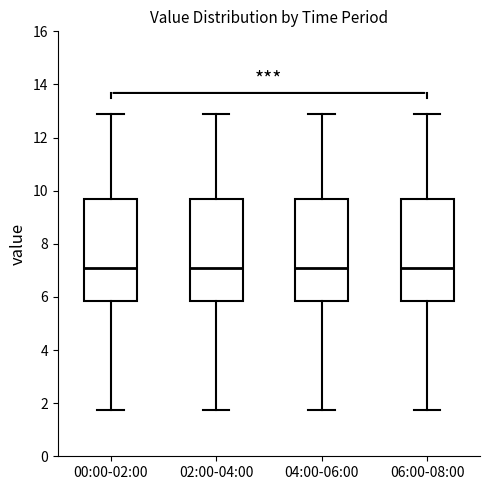

Where is the upper edge of the box for 04:00-06:00 on the y-axis? The values are not printed on the chart, so give them approximately, as read against the axis.

9.6